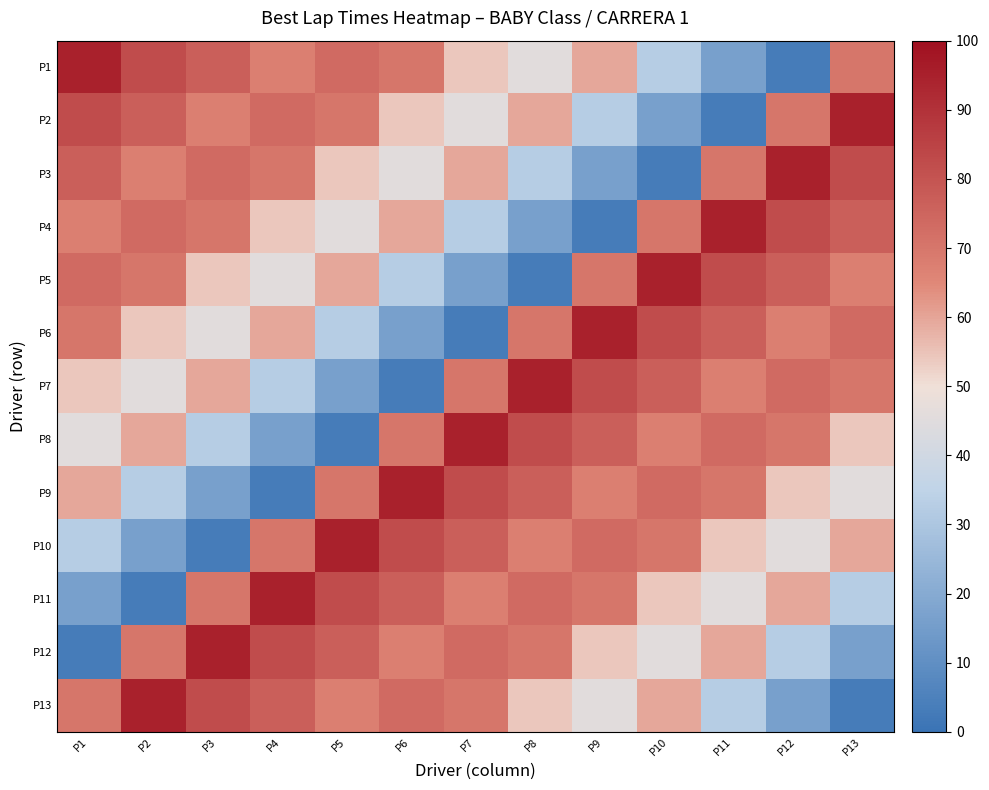

Reading right to left, extract all data points from this chart.

P1: P13=70.0	P12=3.3	P11=16.0	P10=32.6	P9=59.5	P8=45.5	P7=54.2	P6=70.2	P5=73.7	P4=67.4	P3=76.9	P2=82.2	P1=94.7
P2: P13=94.7	P12=70.0	P11=3.3	P10=16.0	P9=32.6	P8=59.5	P7=45.5	P6=54.2	P5=70.2	P4=73.7	P3=67.4	P2=76.9	P1=82.2
P3: P13=82.2	P12=94.7	P11=70.0	P10=3.3	P9=16.0	P8=32.6	P7=59.5	P6=45.5	P5=54.2	P4=70.2	P3=73.7	P2=67.4	P1=76.9
P4: P13=76.9	P12=82.2	P11=94.7	P10=70.0	P9=3.3	P8=16.0	P7=32.6	P6=59.5	P5=45.5	P4=54.2	P3=70.2	P2=73.7	P1=67.4
P5: P13=67.4	P12=76.9	P11=82.2	P10=94.7	P9=70.0	P8=3.3	P7=16.0	P6=32.6	P5=59.5	P4=45.5	P3=54.2	P2=70.2	P1=73.7
P6: P13=73.7	P12=67.4	P11=76.9	P10=82.2	P9=94.7	P8=70.0	P7=3.3	P6=16.0	P5=32.6	P4=59.5	P3=45.5	P2=54.2	P1=70.2
P7: P13=70.2	P12=73.7	P11=67.4	P10=76.9	P9=82.2	P8=94.7	P7=70.0	P6=3.3	P5=16.0	P4=32.6	P3=59.5	P2=45.5	P1=54.2
P8: P13=54.2	P12=70.2	P11=73.7	P10=67.4	P9=76.9	P8=82.2	P7=94.7	P6=70.0	P5=3.3	P4=16.0	P3=32.6	P2=59.5	P1=45.5
P9: P13=45.5	P12=54.2	P11=70.2	P10=73.7	P9=67.4	P8=76.9	P7=82.2	P6=94.7	P5=70.0	P4=3.3	P3=16.0	P2=32.6	P1=59.5
P10: P13=59.5	P12=45.5	P11=54.2	P10=70.2	P9=73.7	P8=67.4	P7=76.9	P6=82.2	P5=94.7	P4=70.0	P3=3.3	P2=16.0	P1=32.6
P11: P13=32.6	P12=59.5	P11=45.5	P10=54.2	P9=70.2	P8=73.7	P7=67.4	P6=76.9	P5=82.2	P4=94.7	P3=70.0	P2=3.3	P1=16.0
P12: P13=16.0	P12=32.6	P11=59.5	P10=45.5	P9=54.2	P8=70.2	P7=73.7	P6=67.4	P5=76.9	P4=82.2	P3=94.7	P2=70.0	P1=3.3
P13: P13=3.3	P12=16.0	P11=32.6	P10=59.5	P9=45.5	P8=54.2	P7=70.2	P6=73.7	P5=67.4	P4=76.9	P3=82.2	P2=94.7	P1=70.0